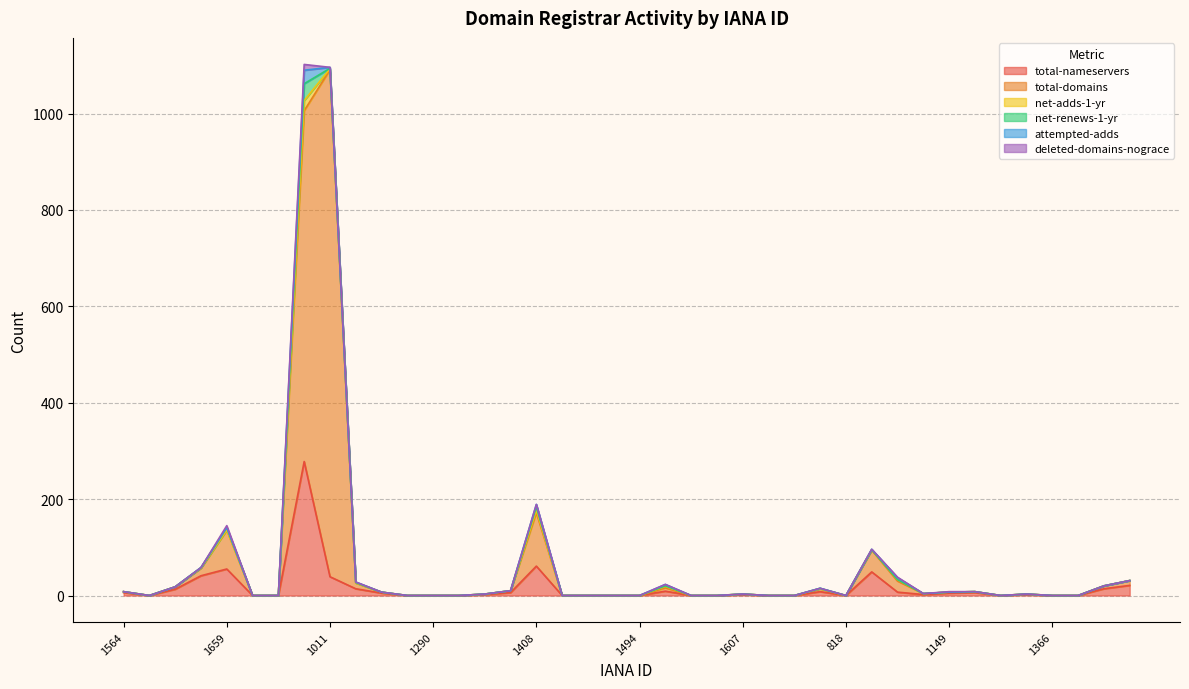

How many data points in deleted-domains-nograce are above 0?

4